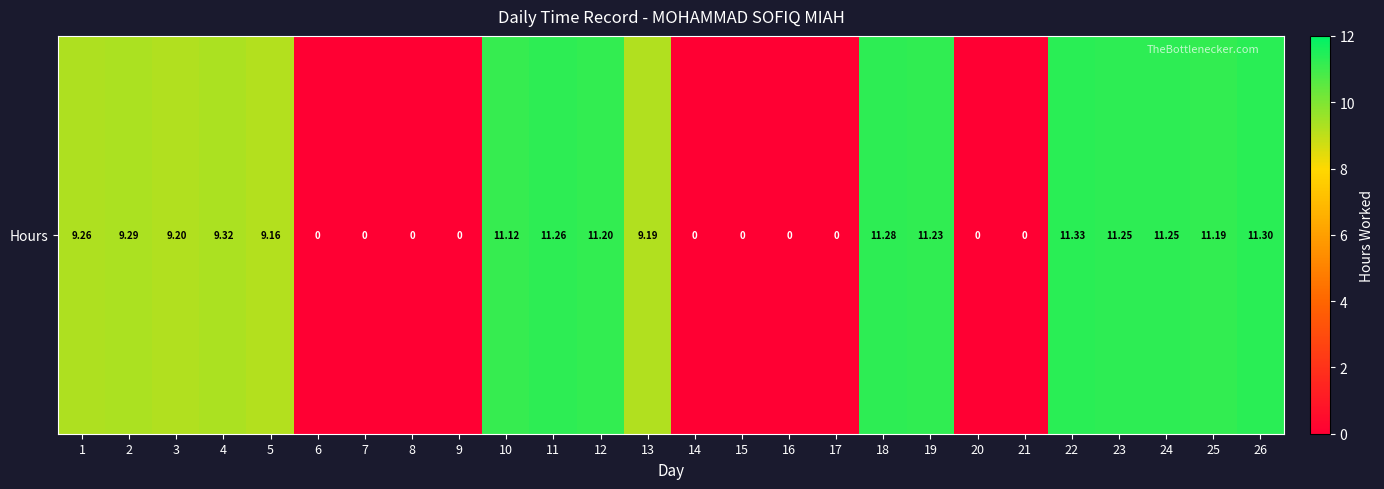

How many values are above zero?

16